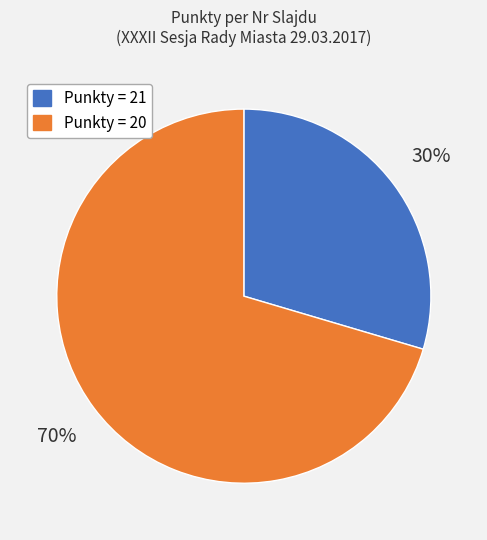

Which slice is the smallest?

Punkty = 21